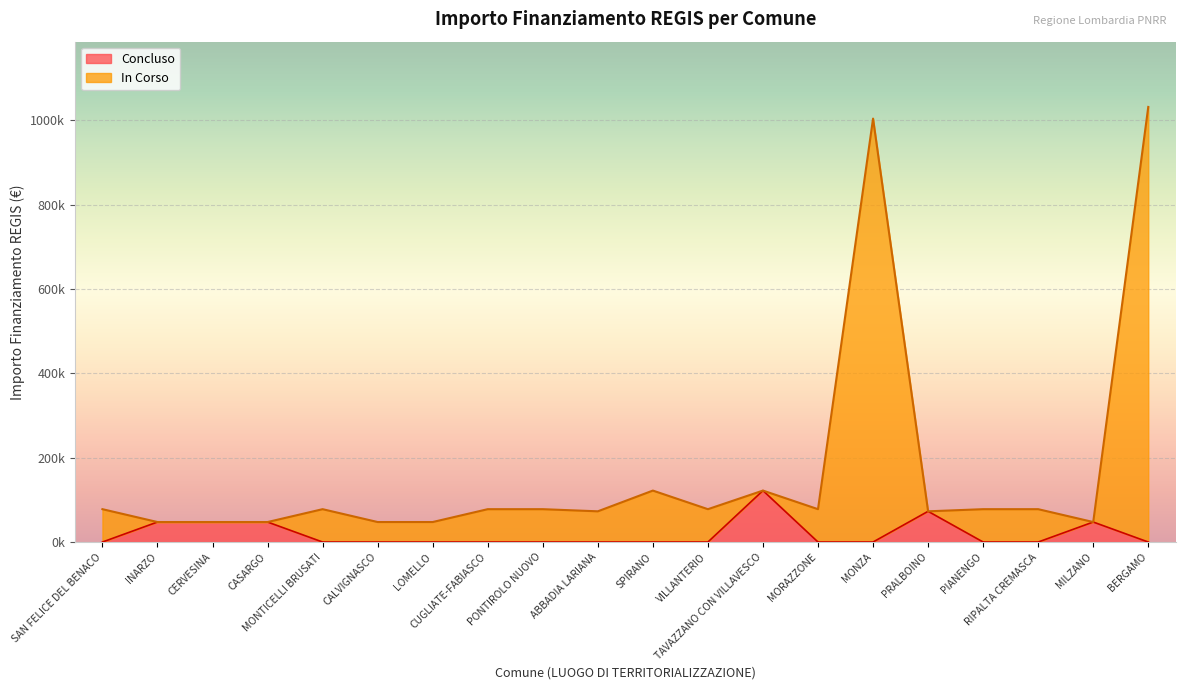

How many positive values does the Concluso series have?

6